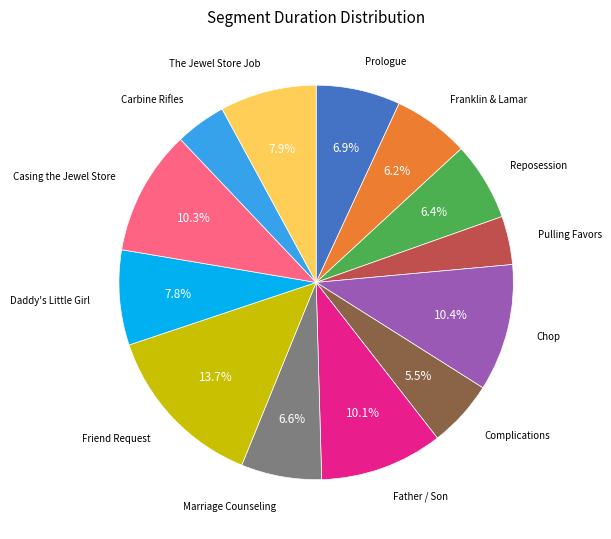

Is there any slice that represents more than half of the pie?

No